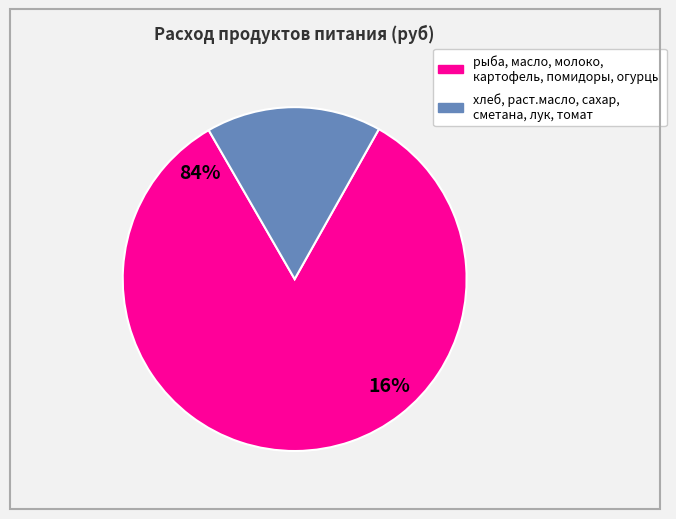

The раст масло slice represents 13% of the pie. True or false?

False